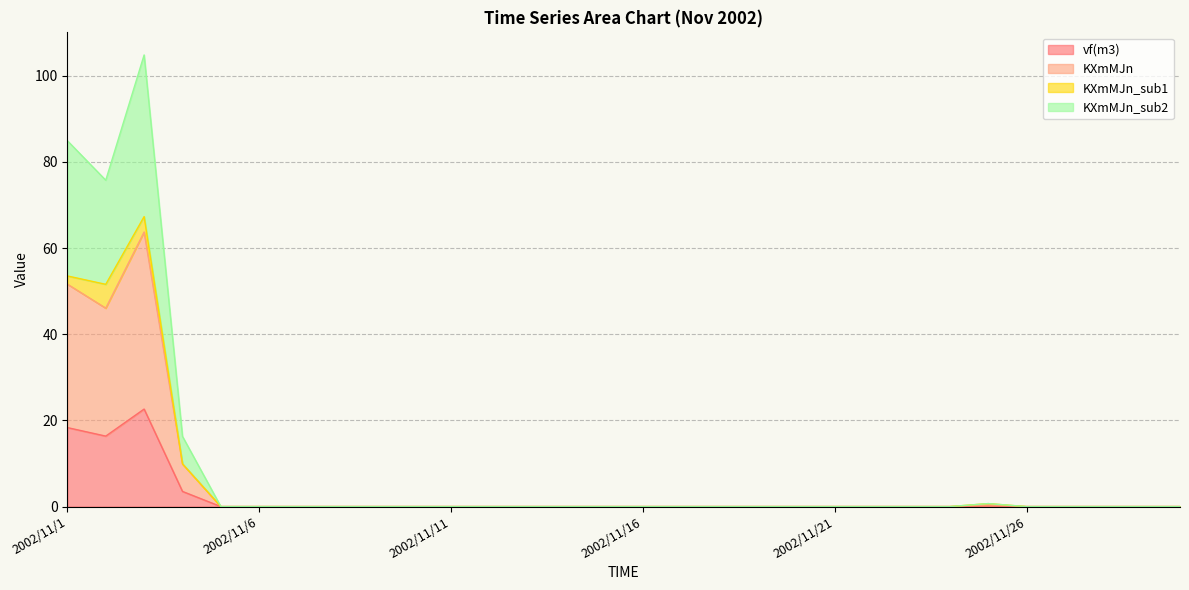

What is the sum of all vf(m3) values?

61.0